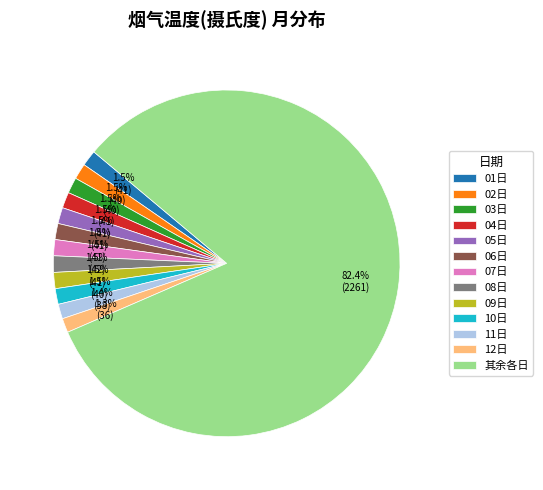

What portion of the pie excludes 06日?

98.5%